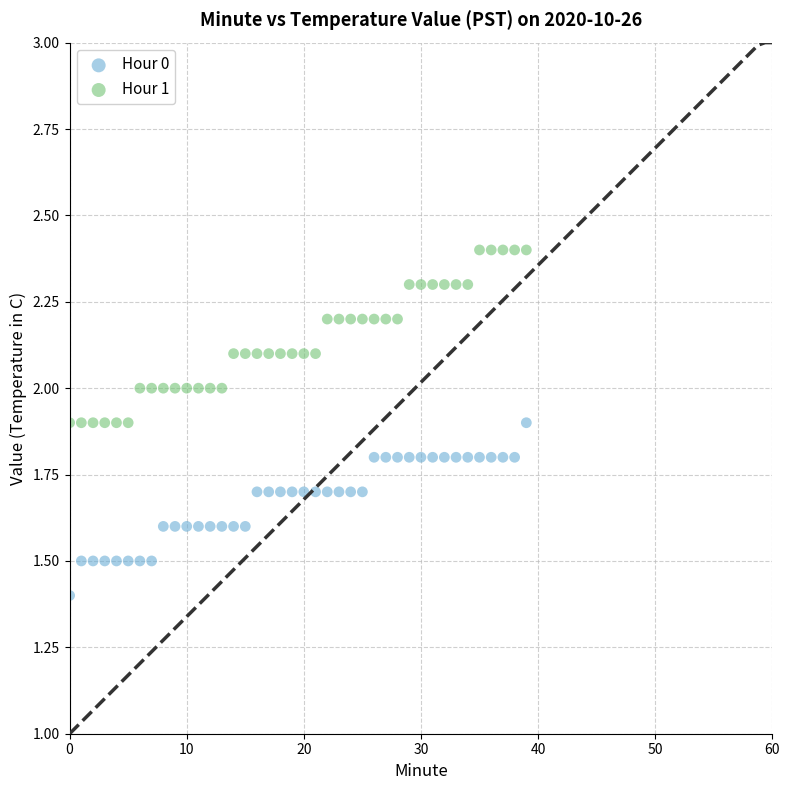

Which series contains the highest Y value?

Hour 1